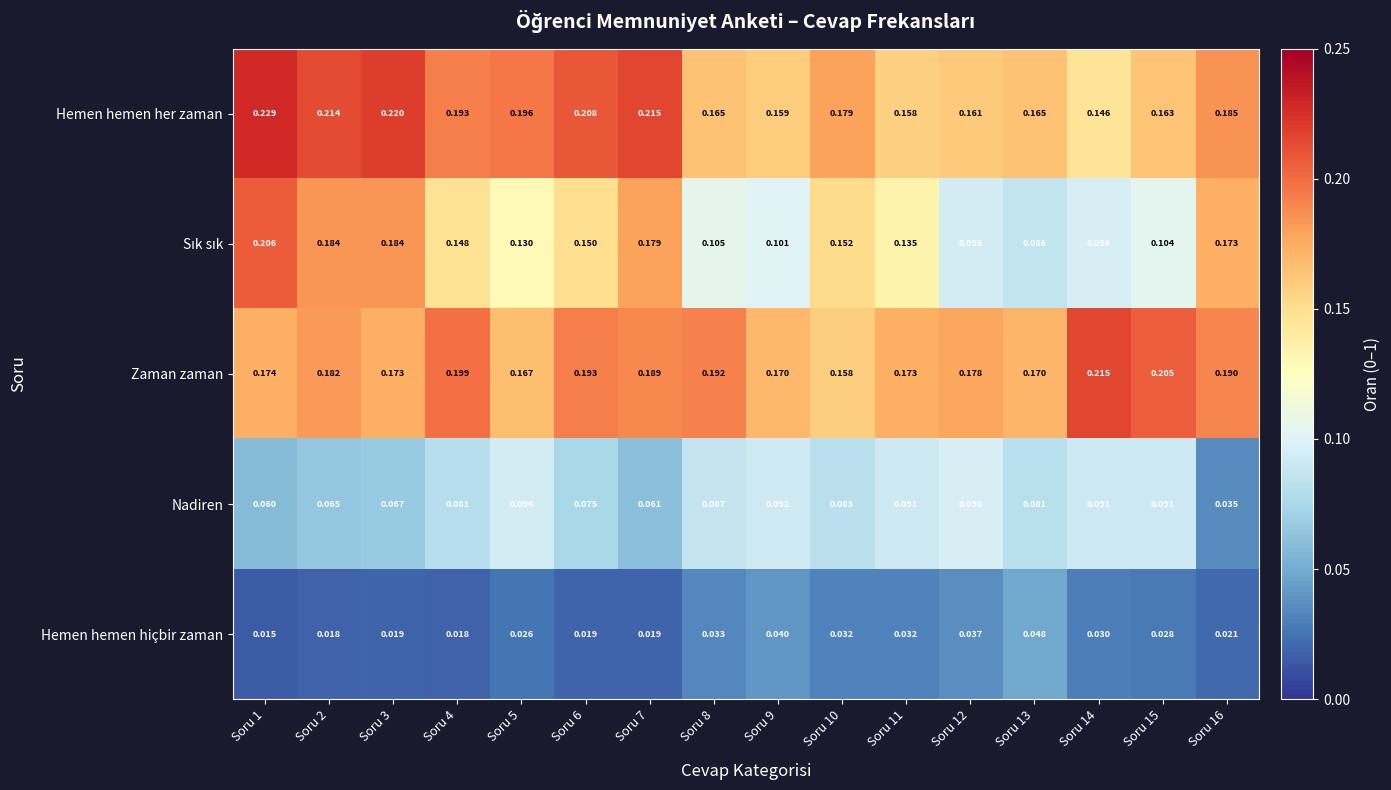

How many categories are shown in the chart?

16